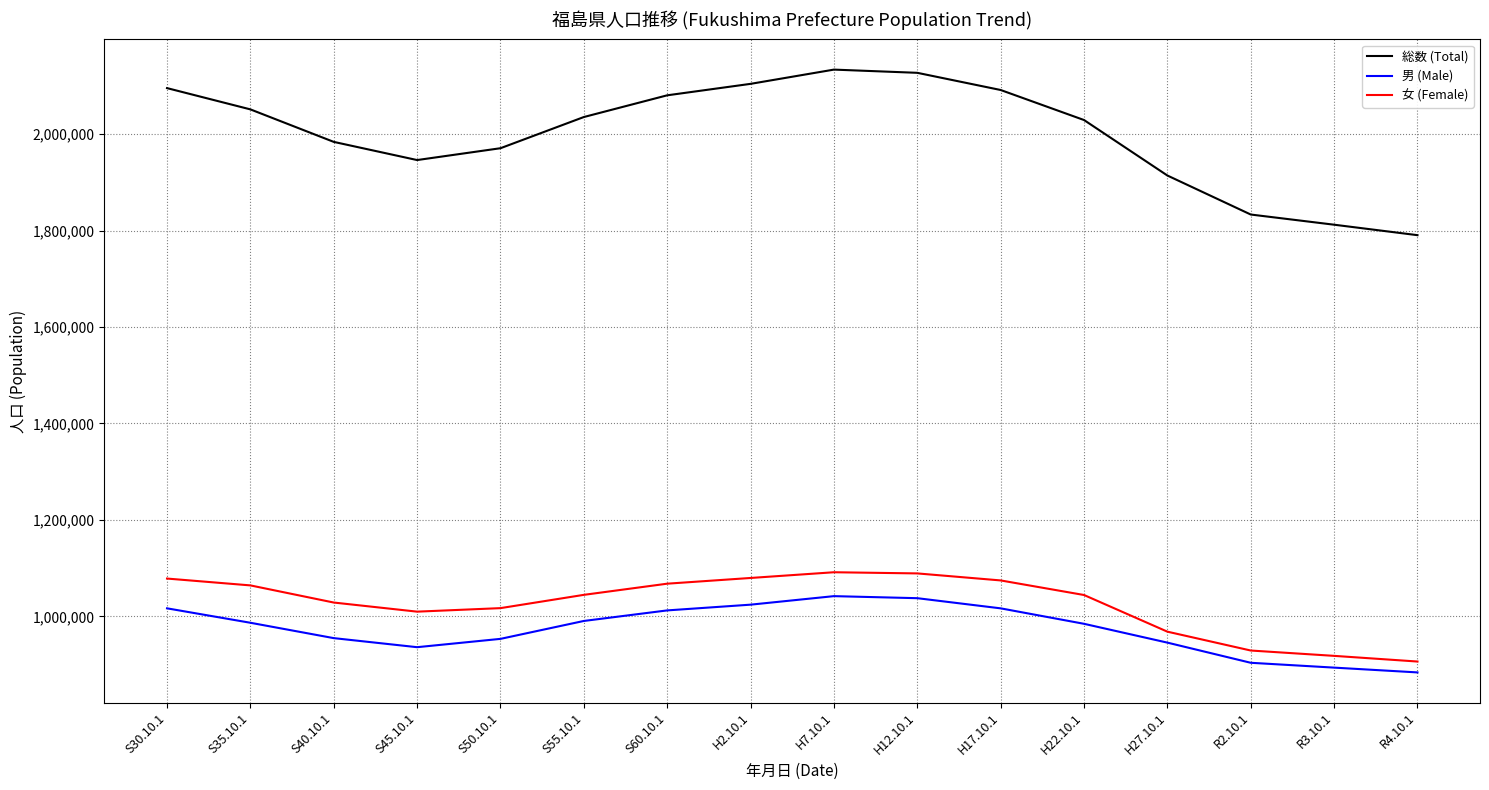

Which series has the largest range (max minus min)?

総数 (Total)